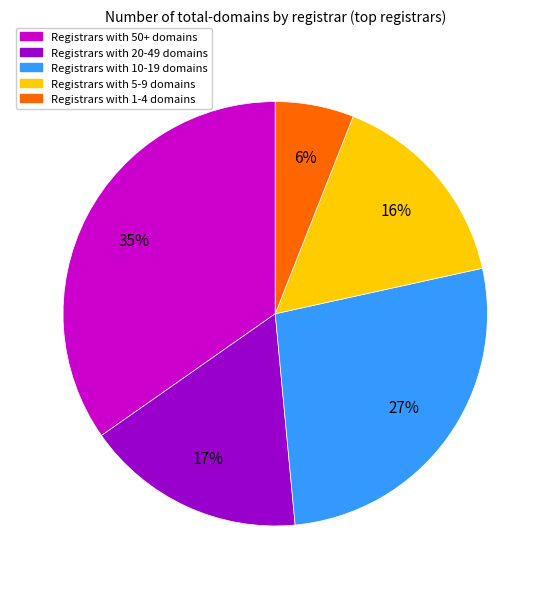

Is there any slice that represents more than half of the pie?

No